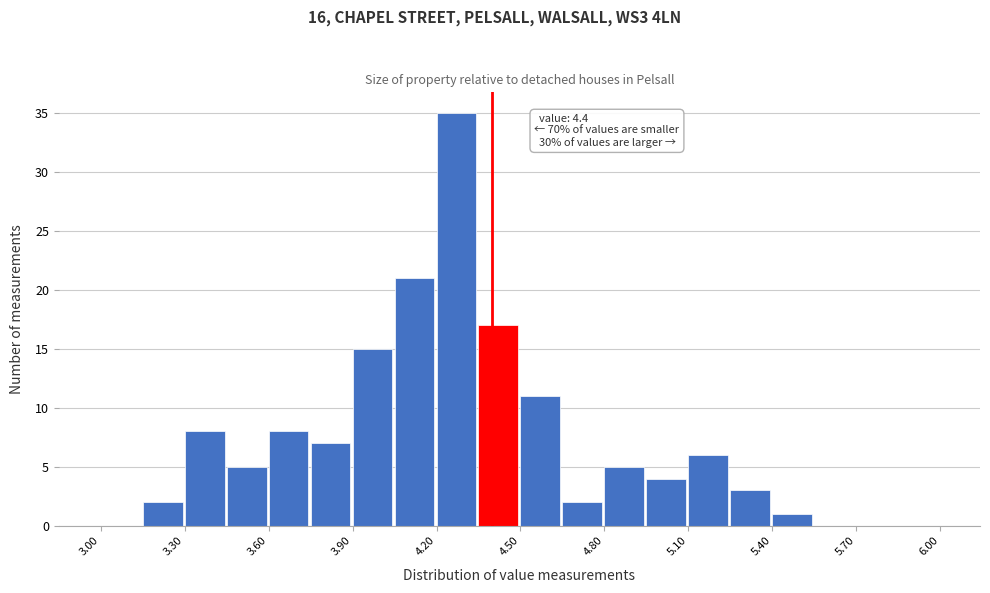

Around what value on the x-axis is the tallest bar? Give the approximate position of its centre, as read against the axis.

4.25